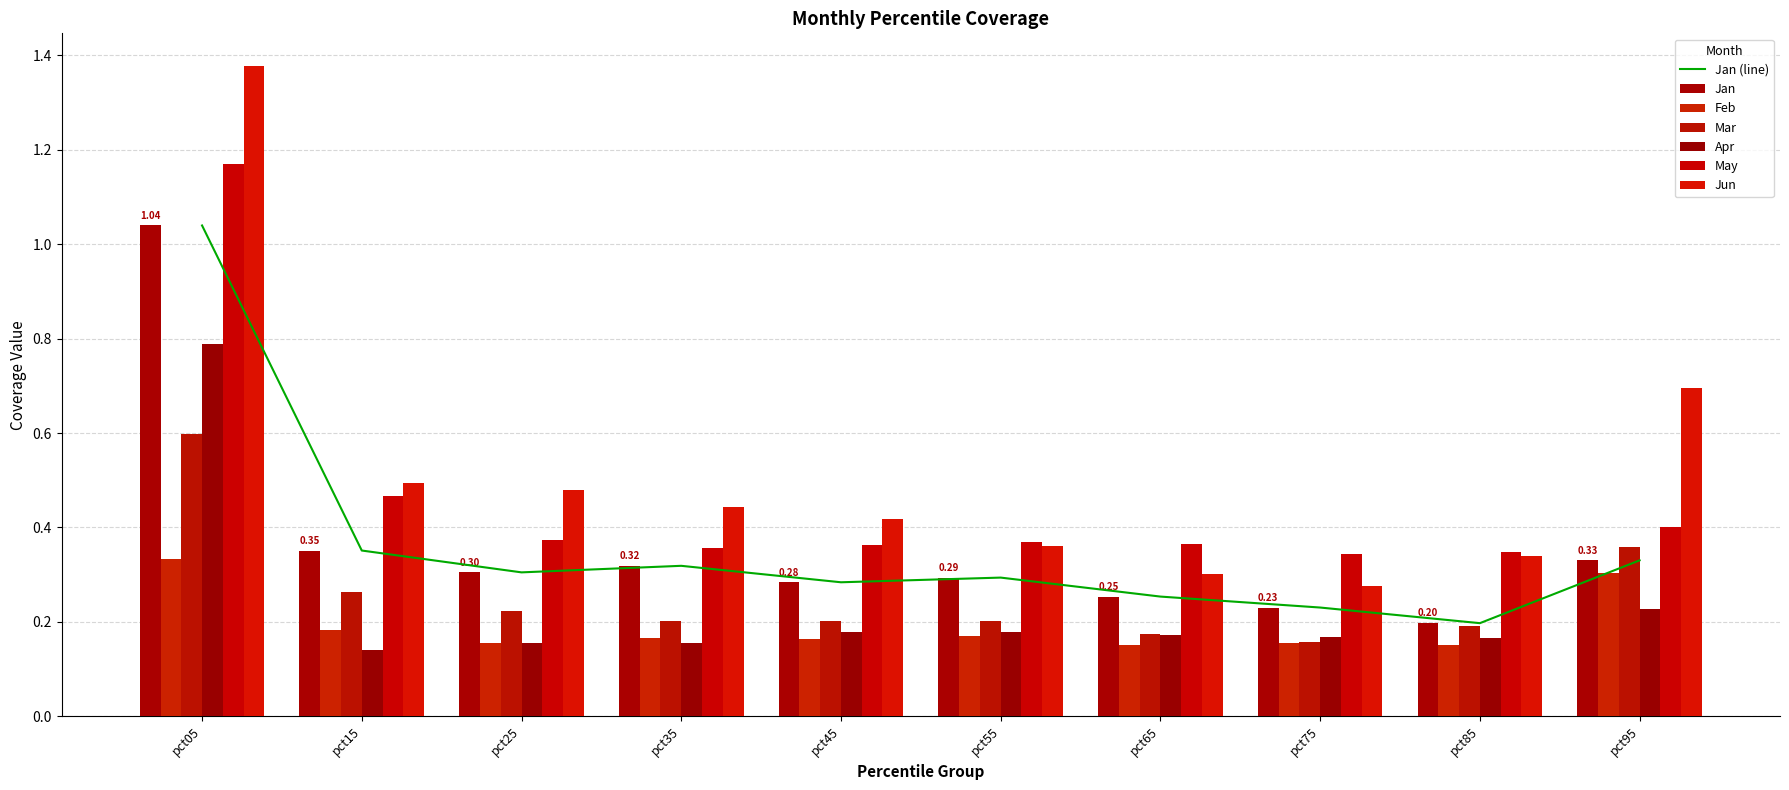

Reading left to right, extract all data points from this chart.

Jan: pct05=1.0	pct15=0.4	pct25=0.3	pct35=0.3	pct45=0.3	pct55=0.3	pct65=0.3	pct75=0.2	pct85=0.2	pct95=0.3
Feb: pct05=0.3	pct15=0.2	pct25=0.2	pct35=0.2	pct45=0.2	pct55=0.2	pct65=0.2	pct75=0.2	pct85=0.2	pct95=0.3
Mar: pct05=0.6	pct15=0.3	pct25=0.2	pct35=0.2	pct45=0.2	pct55=0.2	pct65=0.2	pct75=0.2	pct85=0.2	pct95=0.4
Apr: pct05=0.8	pct15=0.1	pct25=0.2	pct35=0.2	pct45=0.2	pct55=0.2	pct65=0.2	pct75=0.2	pct85=0.2	pct95=0.2
May: pct05=1.2	pct15=0.5	pct25=0.4	pct35=0.4	pct45=0.4	pct55=0.4	pct65=0.4	pct75=0.3	pct85=0.3	pct95=0.4
Jun: pct05=1.4	pct15=0.5	pct25=0.5	pct35=0.4	pct45=0.4	pct55=0.4	pct65=0.3	pct75=0.3	pct85=0.3	pct95=0.7